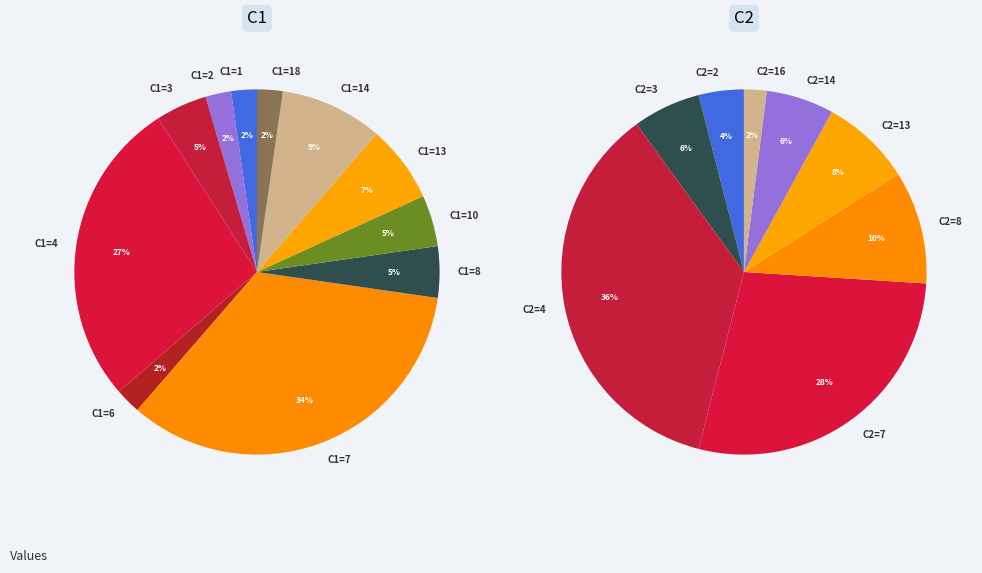

To the nearest percent, what is the average slice percentage?

9%